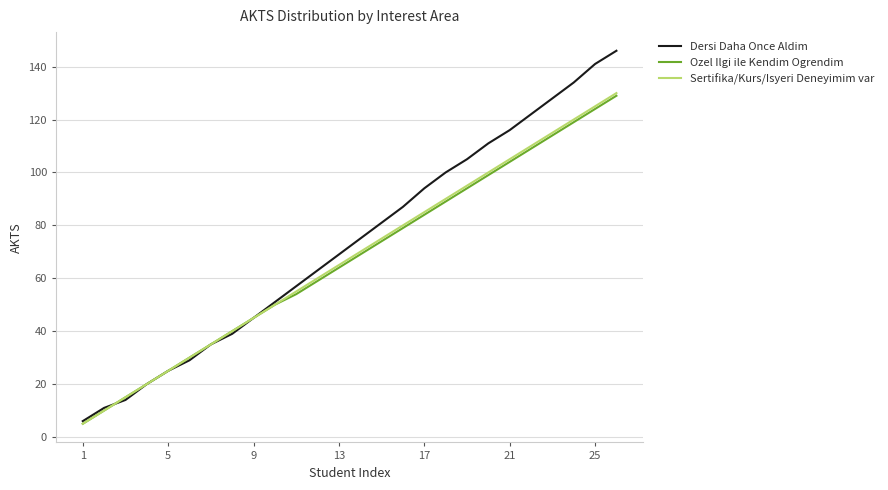

Reading left to right, extract all data points from this chart.

Dersi Daha Once Aldim: 6	11	14	20	25	29	35	39	45	51	57	63	69	75	81	87	94	100	105	111	116	122	128	134	141	146
Ozel Ilgi ile Kendim Ogrendim: 5	10	15	20	25	30	35	40	45	50	54	59	64	69	74	79	84	89	94	99	104	109	114	119	124	129
Sertifika/Kurs/Isyeri Deneyimim var: 5	10	15	20	25	30	35	40	45	50	55	60	65	70	75	80	85	90	95	100	105	110	115	120	125	130